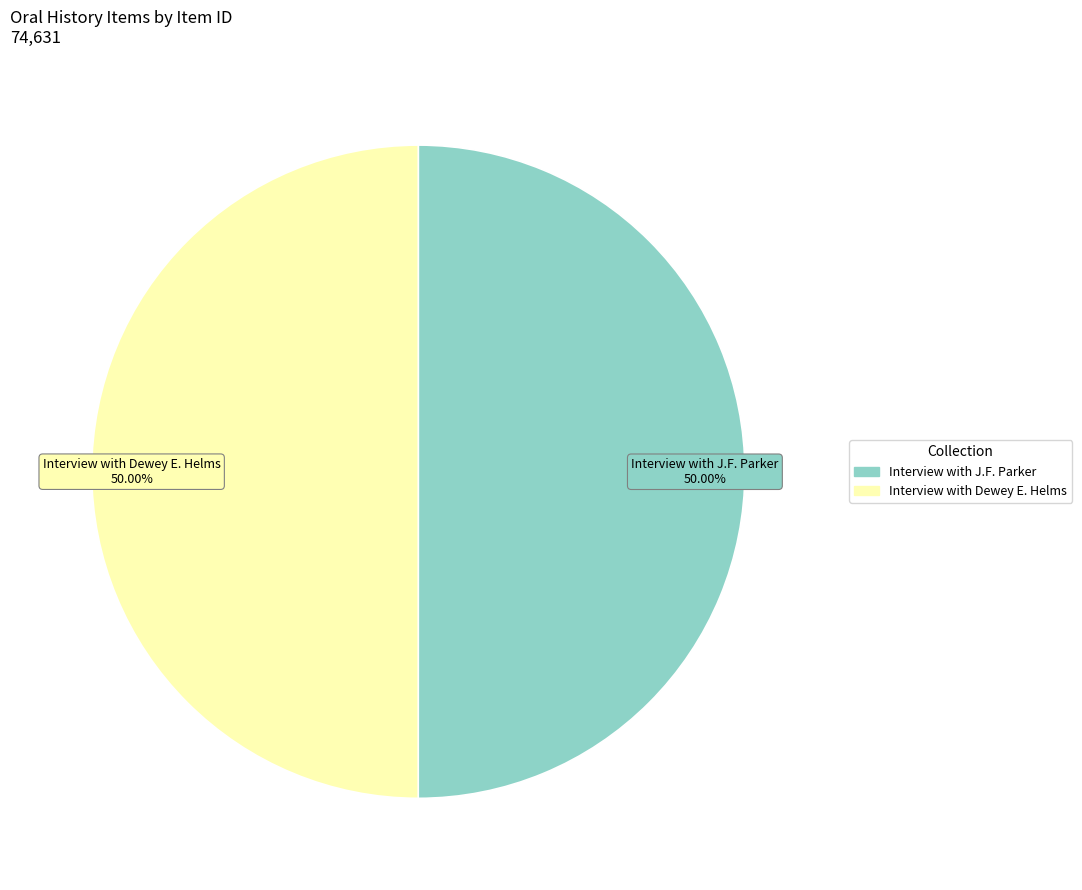

Count the number of slices in the pie.

2